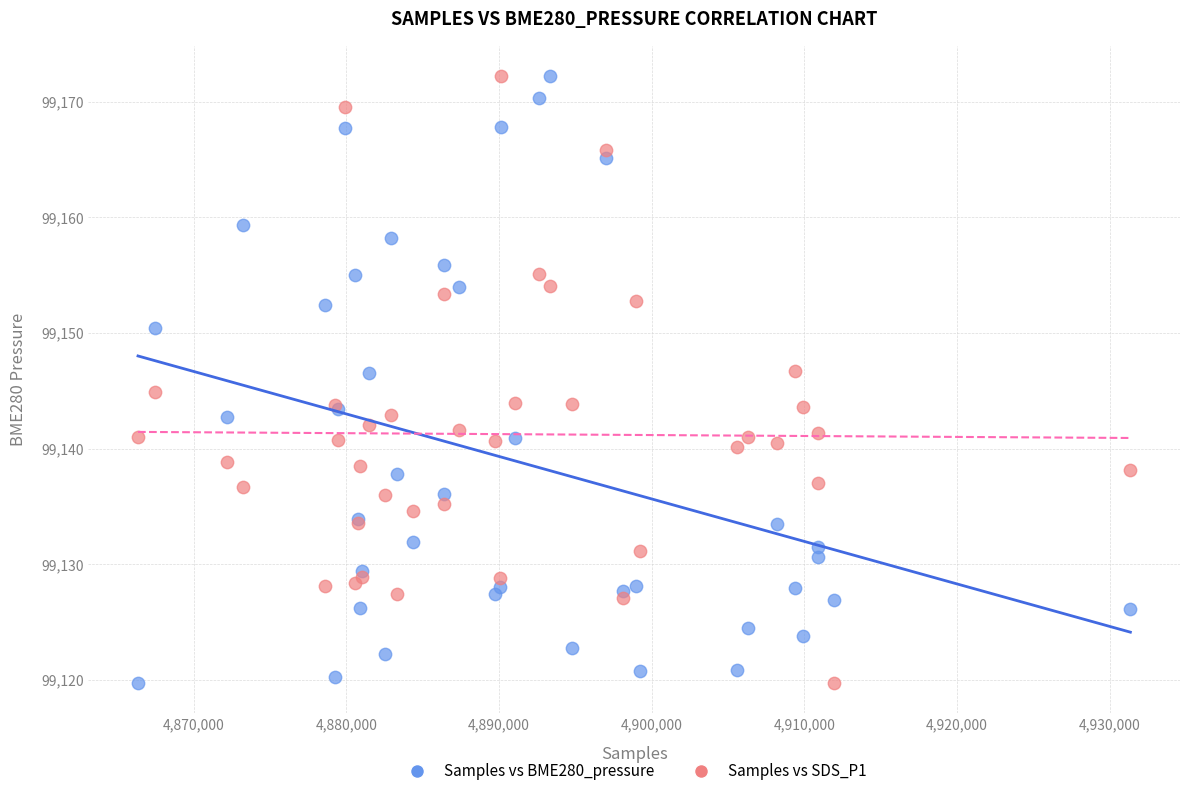

What is the X range (max minus min) for the scatter plot?

64992.0